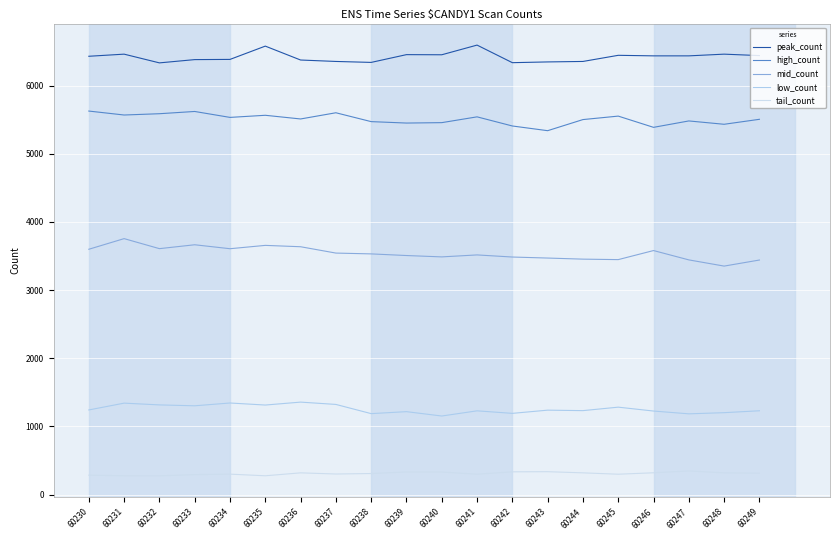

The value of mid_count at 60239 is 3507. True or false?

True